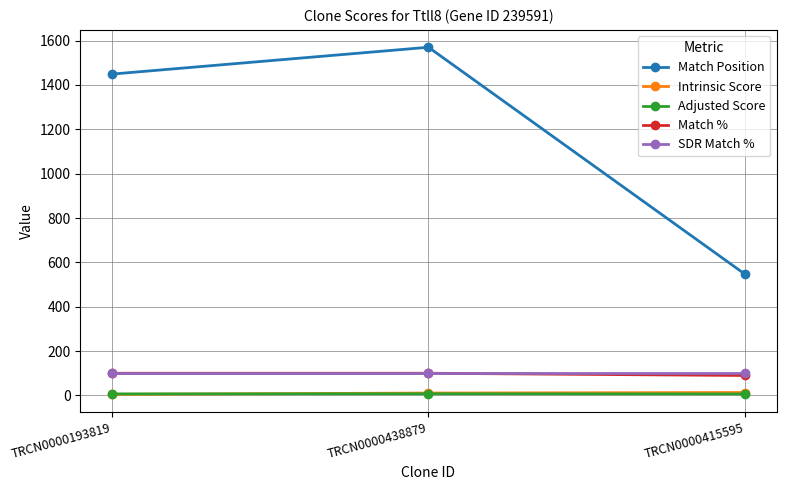

Is the value of Match % at TRCN0000193819 greater than the value of Match Position at TRCN0000438879?

No